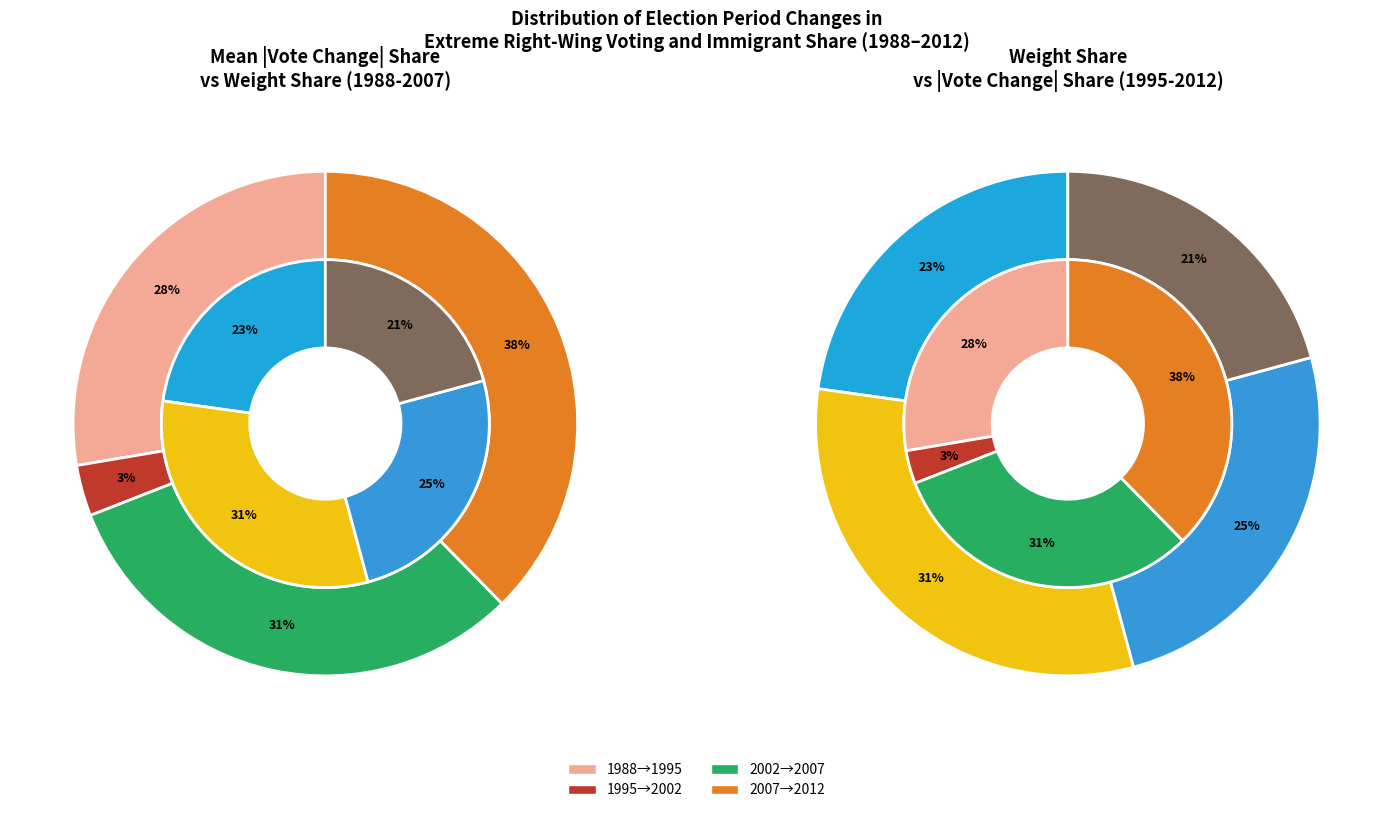

Do Change from 2002 to 2007 and Change from 1995 to 2002 together represent more than half of the pie?

No